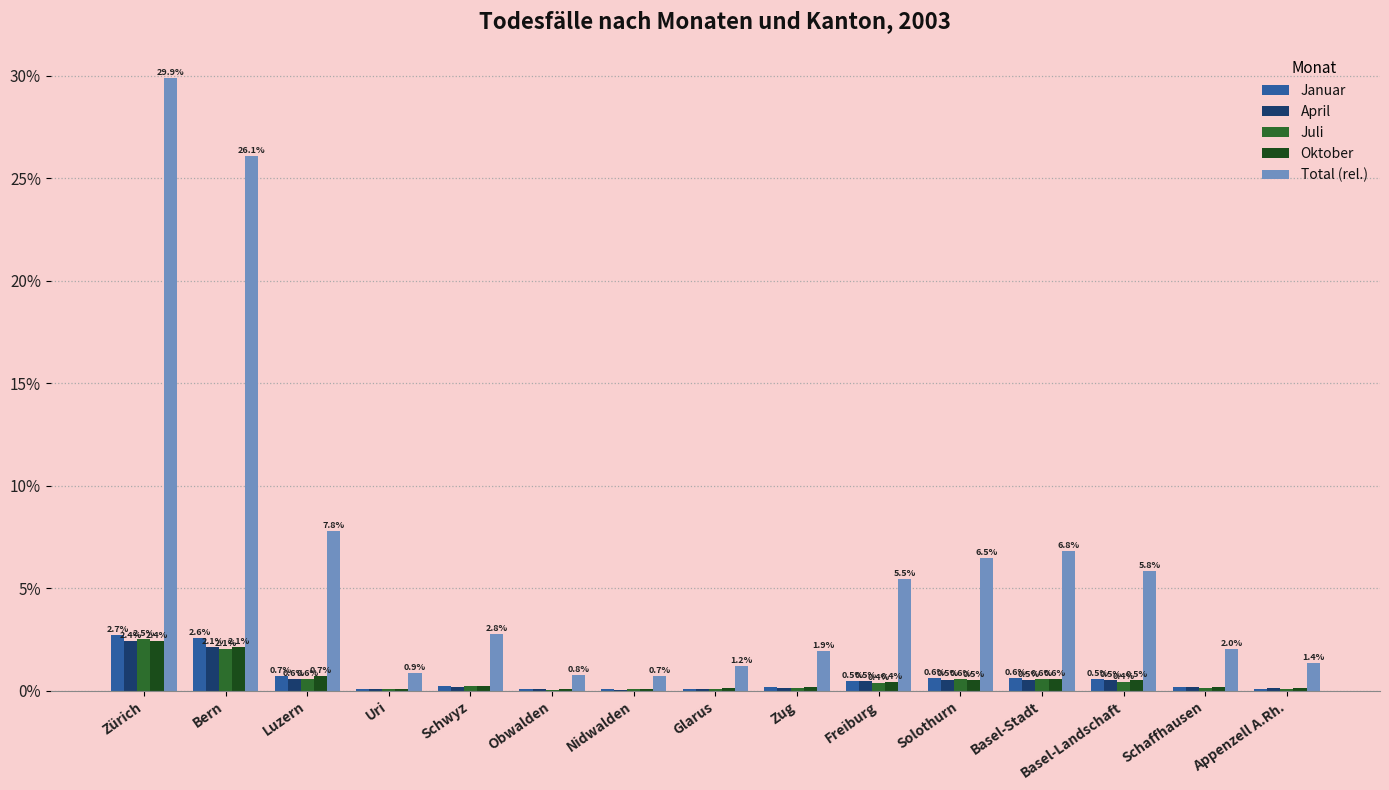

Is the value of Total (rel.) at Appenzell A.Rh. greater than the value of April at Schwyz?

Yes